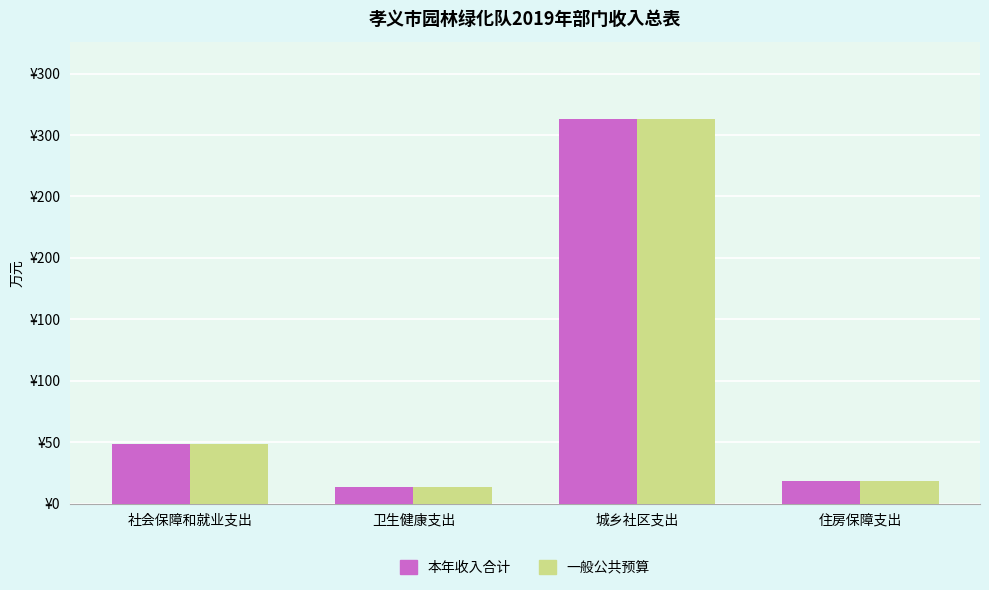

Are the bars grouped side by side (vs. stacked)?

Yes